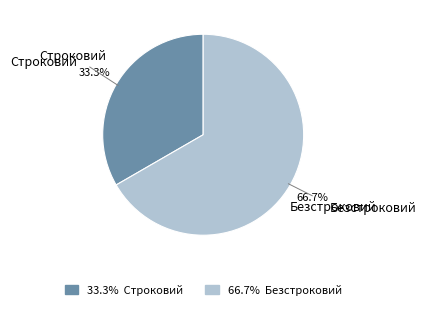

Is it true that Строковий is 33% of the pie?

True